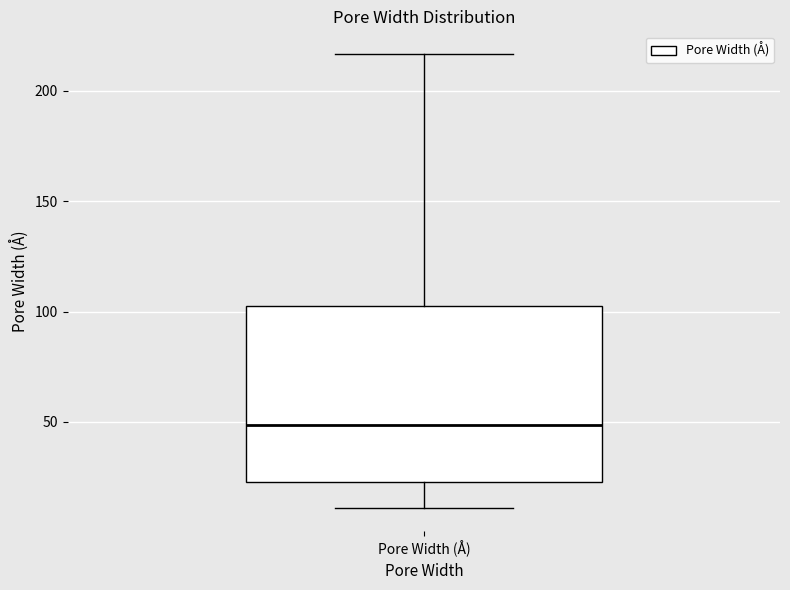

Read this box plot against the y-axis: the position of the median line, the range covered by the box, and the ends of both whiskers. The values are not printed on the chart, so give them approximately, as read against the axis.

median 50, box 25 to 105, whiskers 10 to 215